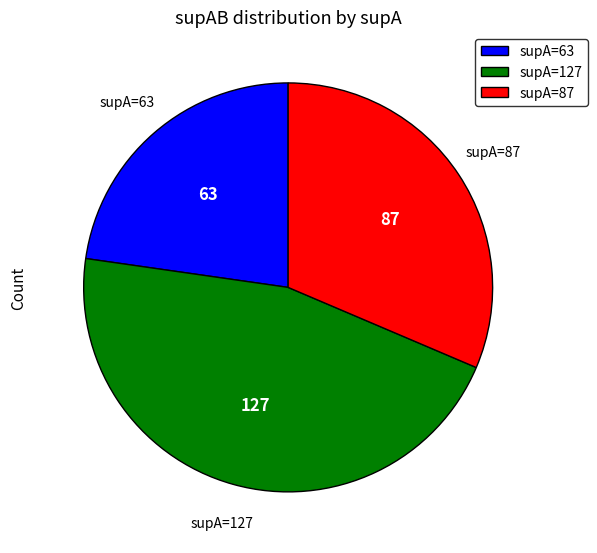

What is the largest slice in the pie chart?

supA=127